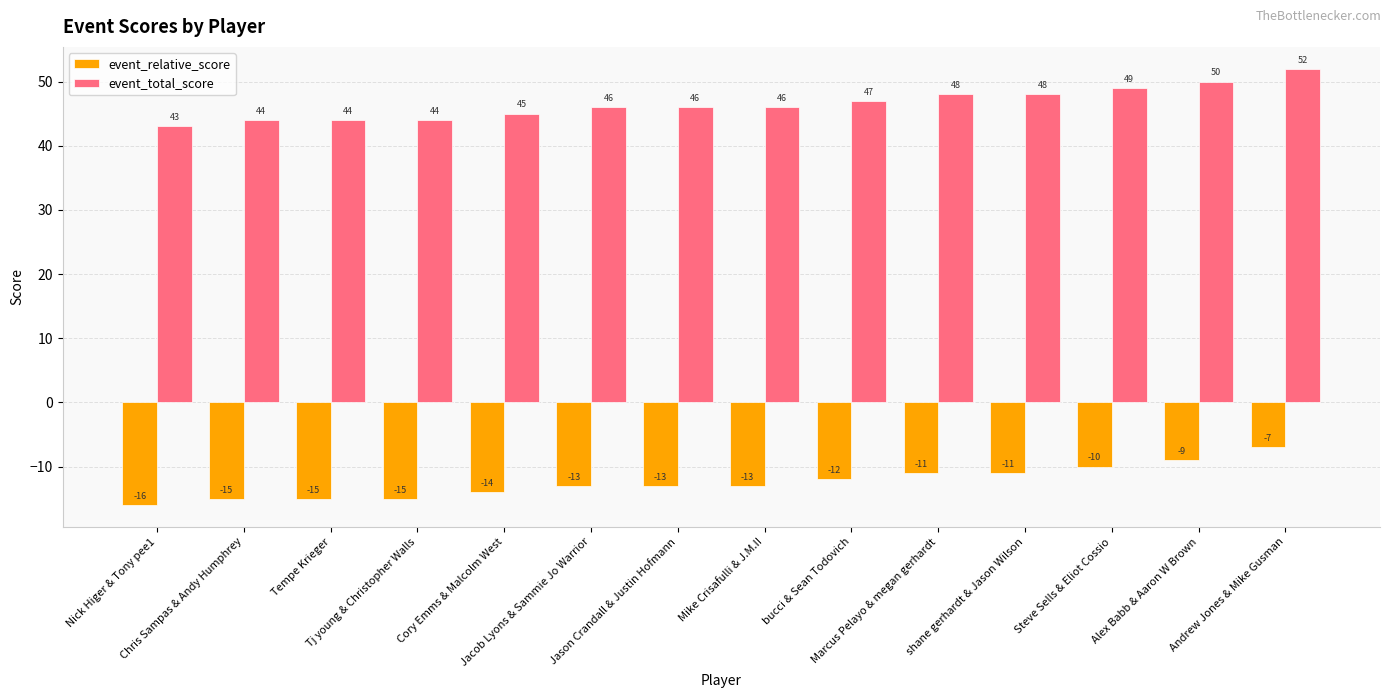

What is the difference between the event_total_score values at Alex Babb & Aaron W Brown and shane gerhardt & Jason Wilson?

2